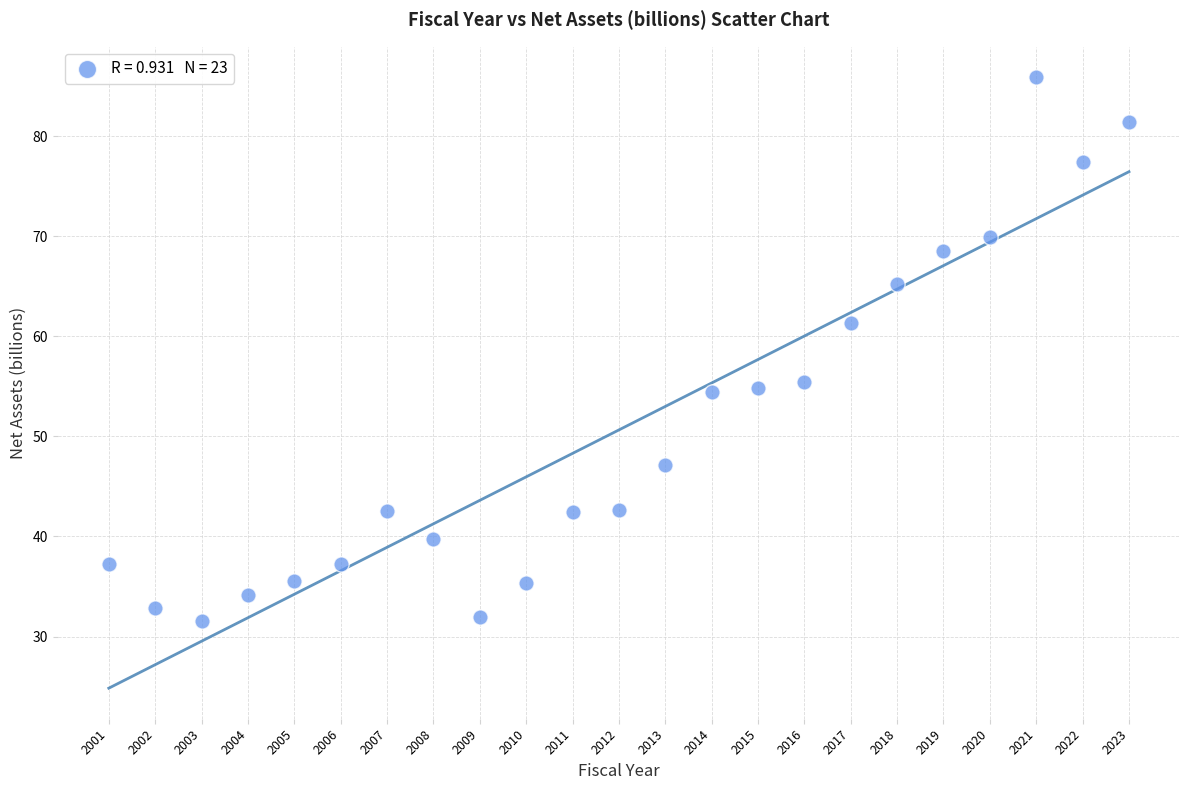

What is the range of X values (max minus min)?

22.0